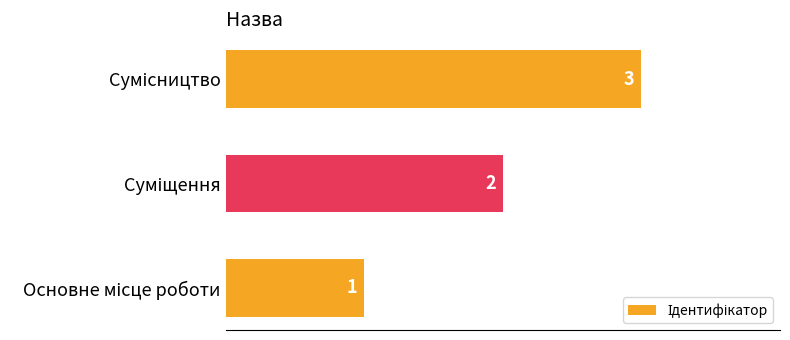

What is the maximum value shown in the chart?

3